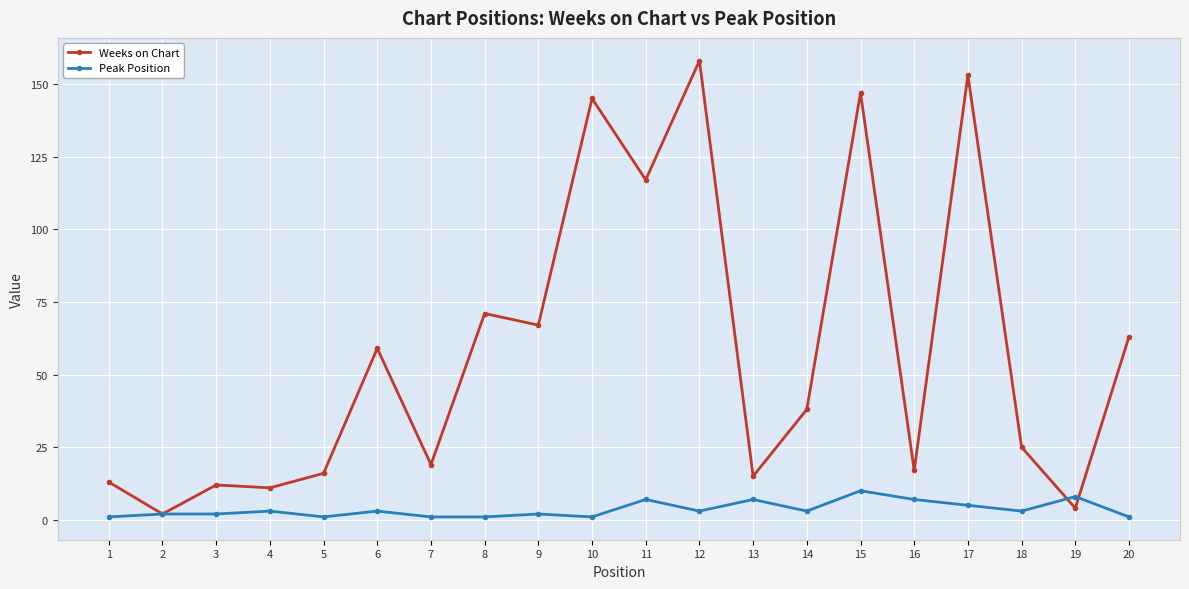

Where is the first local minimum for Weeks on Chart?

2